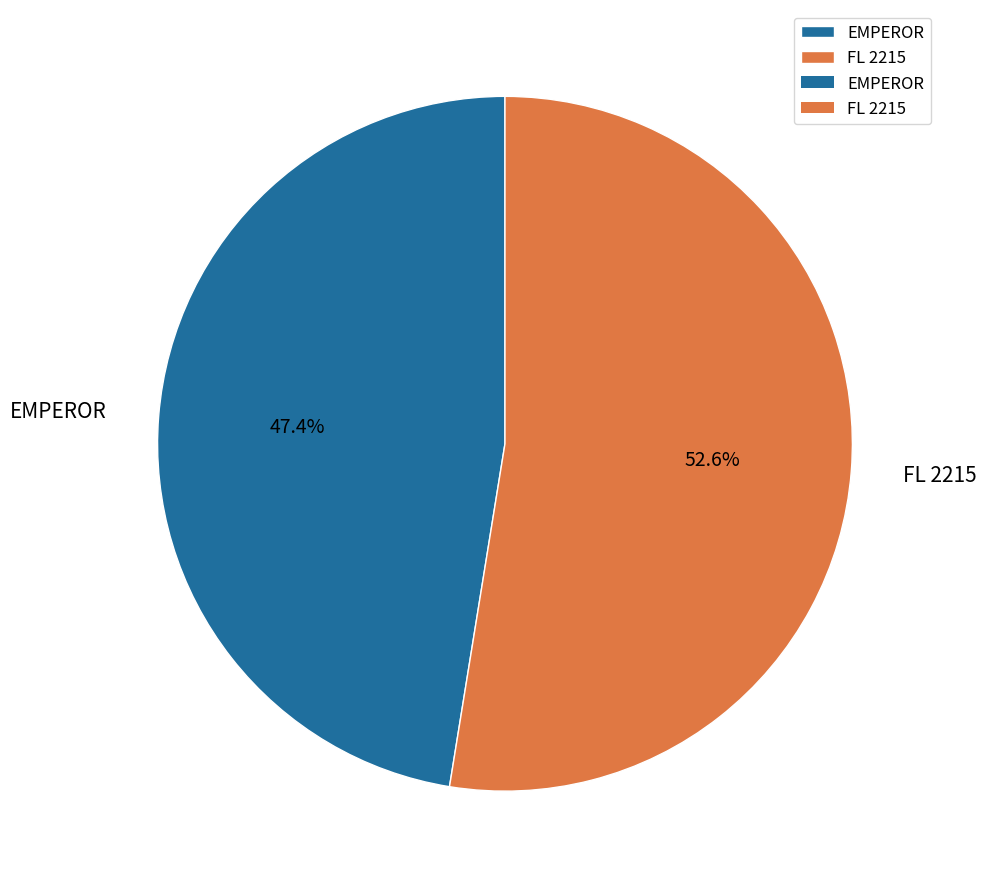

Between EMPEROR and FL 2215, which is larger?

FL 2215